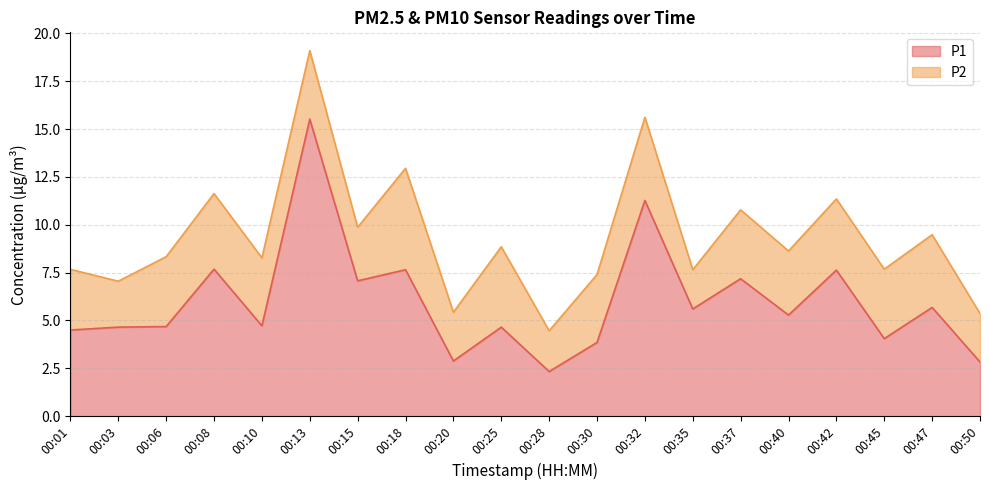

At which category does the data reach its first local valley?

00:10